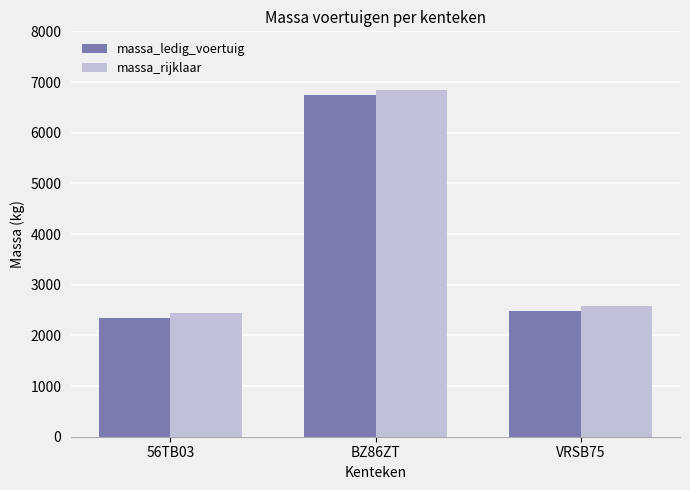

Reading left to right, list all the values displayed in this chart.

massa_ledig_voertuig: 2348	6740	2480
massa_rijklaar: 2448	6840	2580